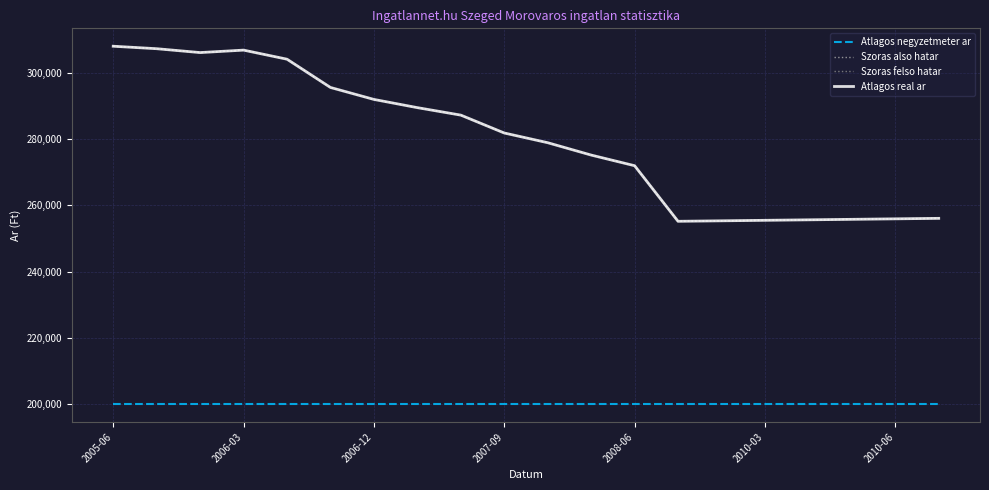

Which series has the widest spread of values?

Szoras also hatar